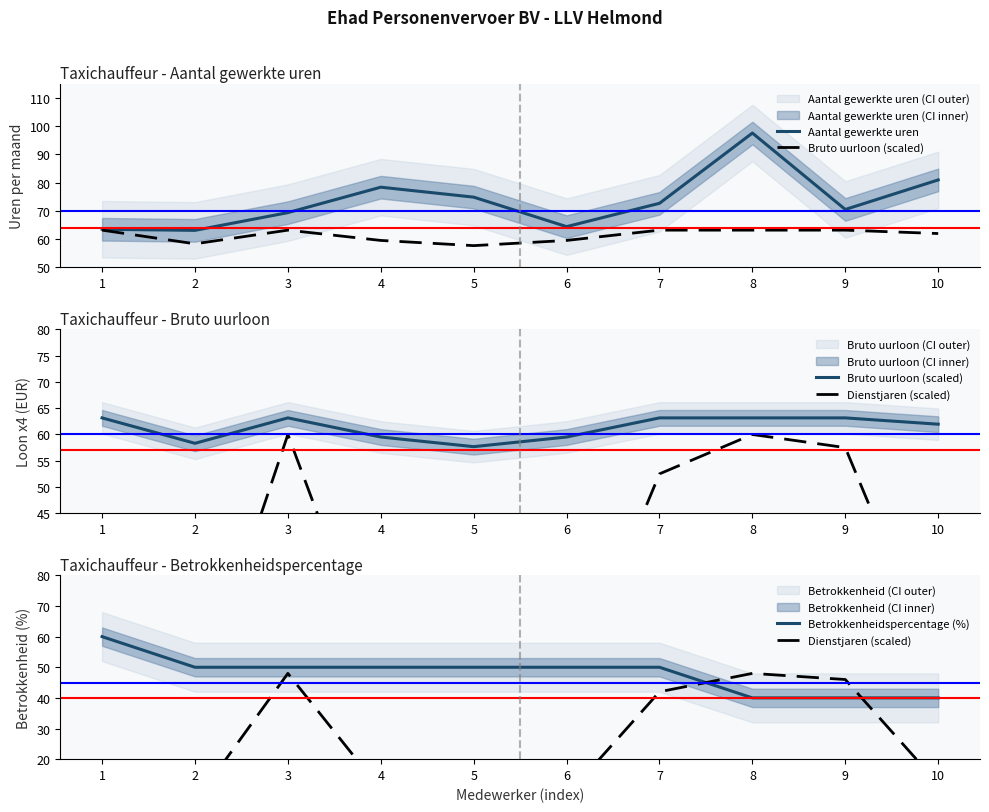

The value of Betrokkenheidspercentage (%) at 3 is 70.7. True or false?

False